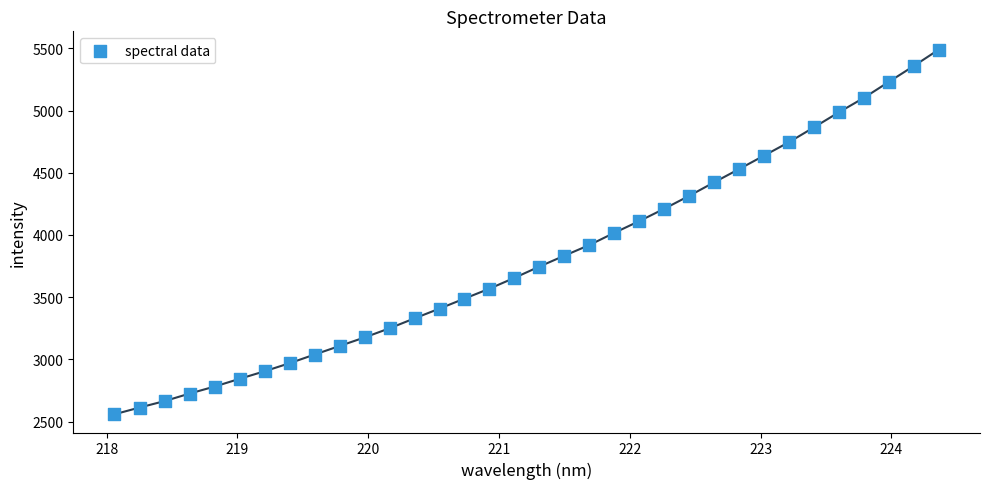

What is the range of Y values (max minus min)?

2930.9